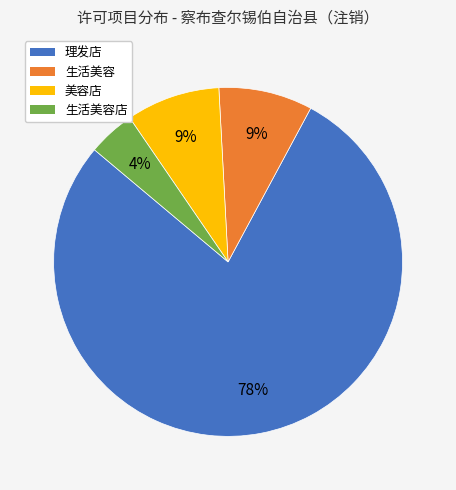

Which category accounts for the majority?

理发店